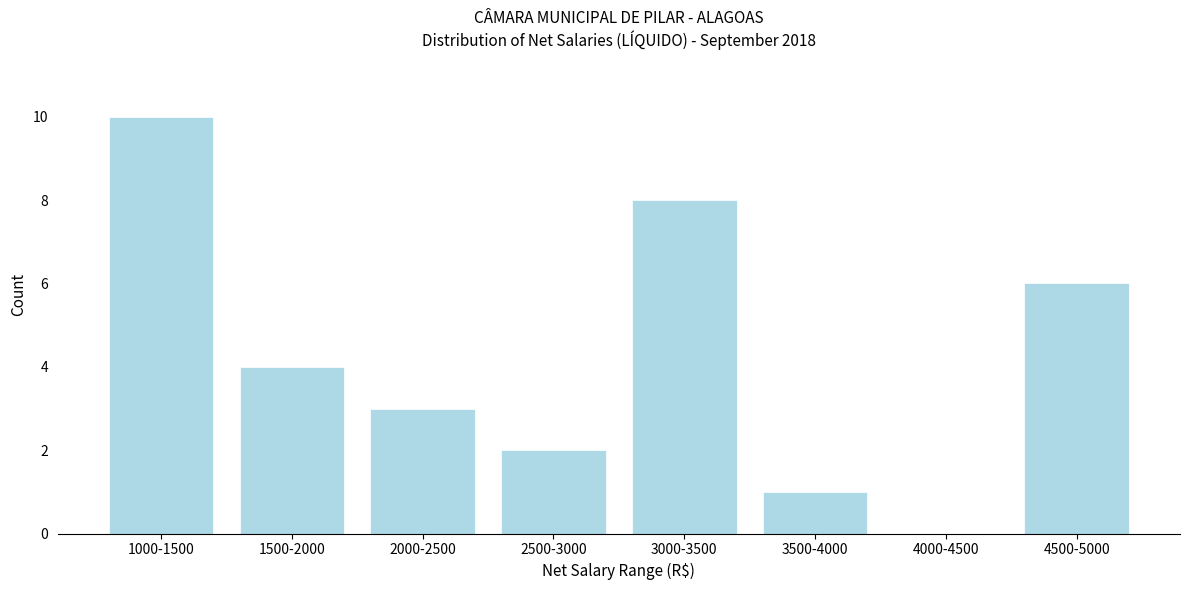

Reading left to right, what are all the values shown in this chart?

1000-1500=10	1500-2000=4	2000-2500=3	2500-3000=2	3000-3500=8	3500-4000=1	4000-4500=0	4500-5000=6